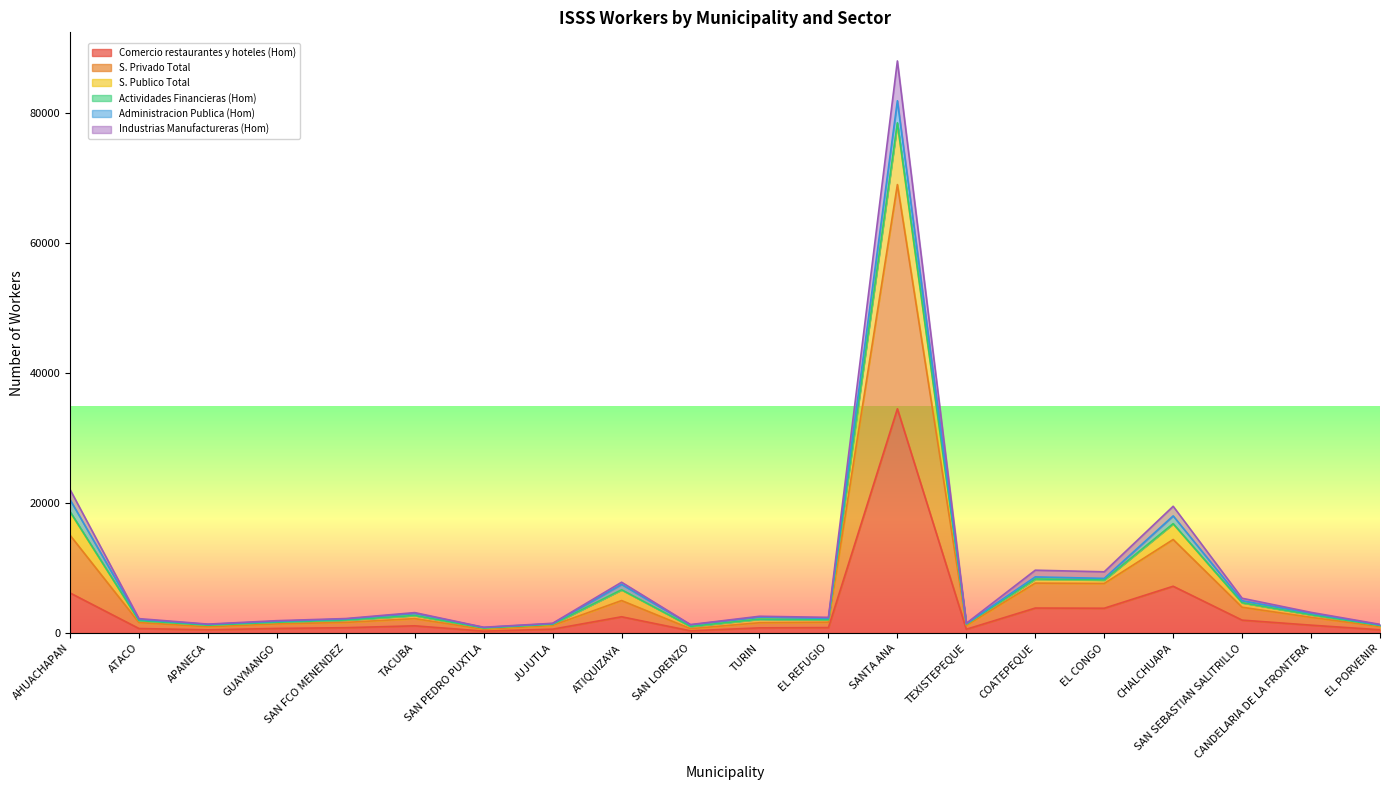

True or false: Comercio restaurantes y hoteles (Hom) has a value of 788 at TURIN.

True